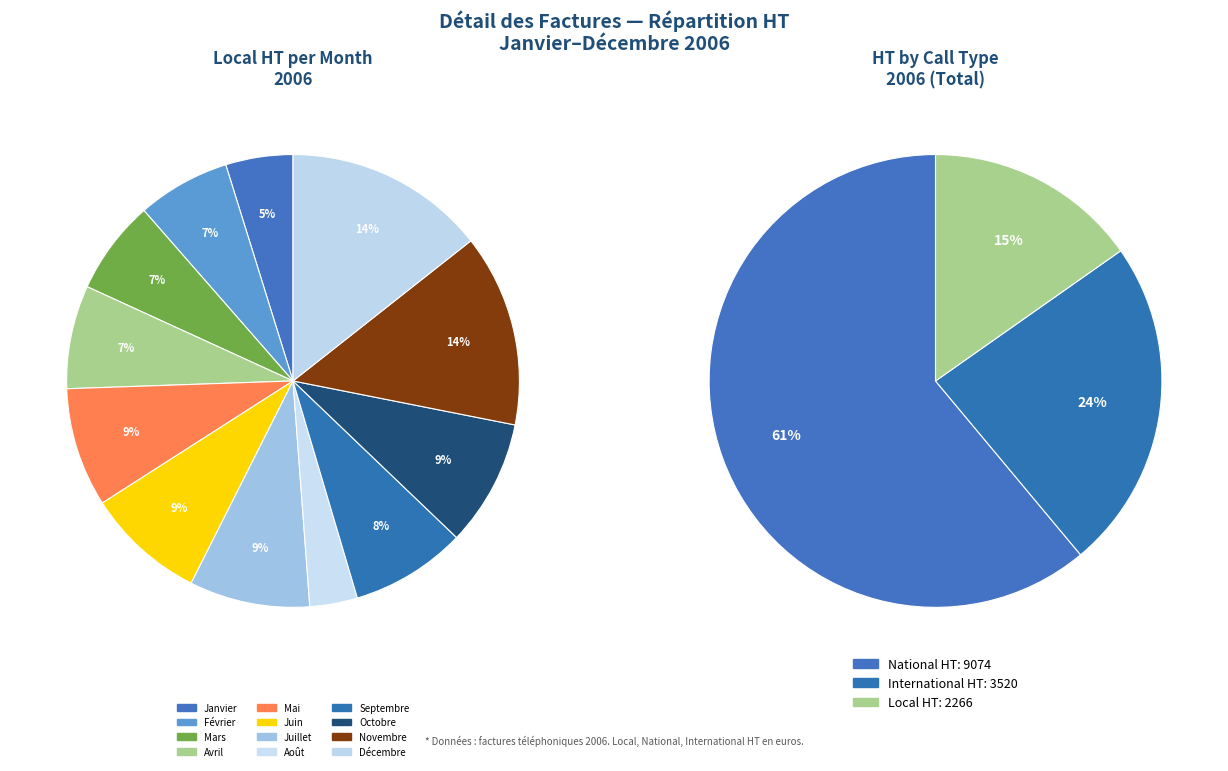

Which category has the biggest portion of the pie?

Décembre